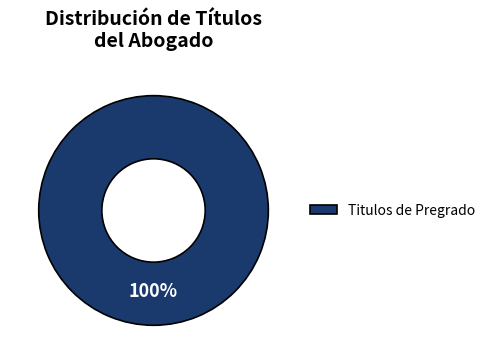

True or false: Titulos de Pregrado accounts for 100% of the total.

True